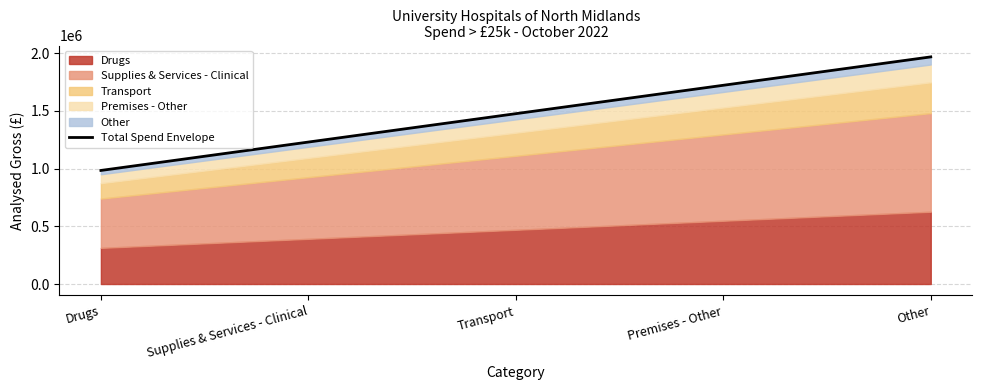

What is the sum of the values at Supplies & Services - Clinical and Premises - Other?

2953293.8